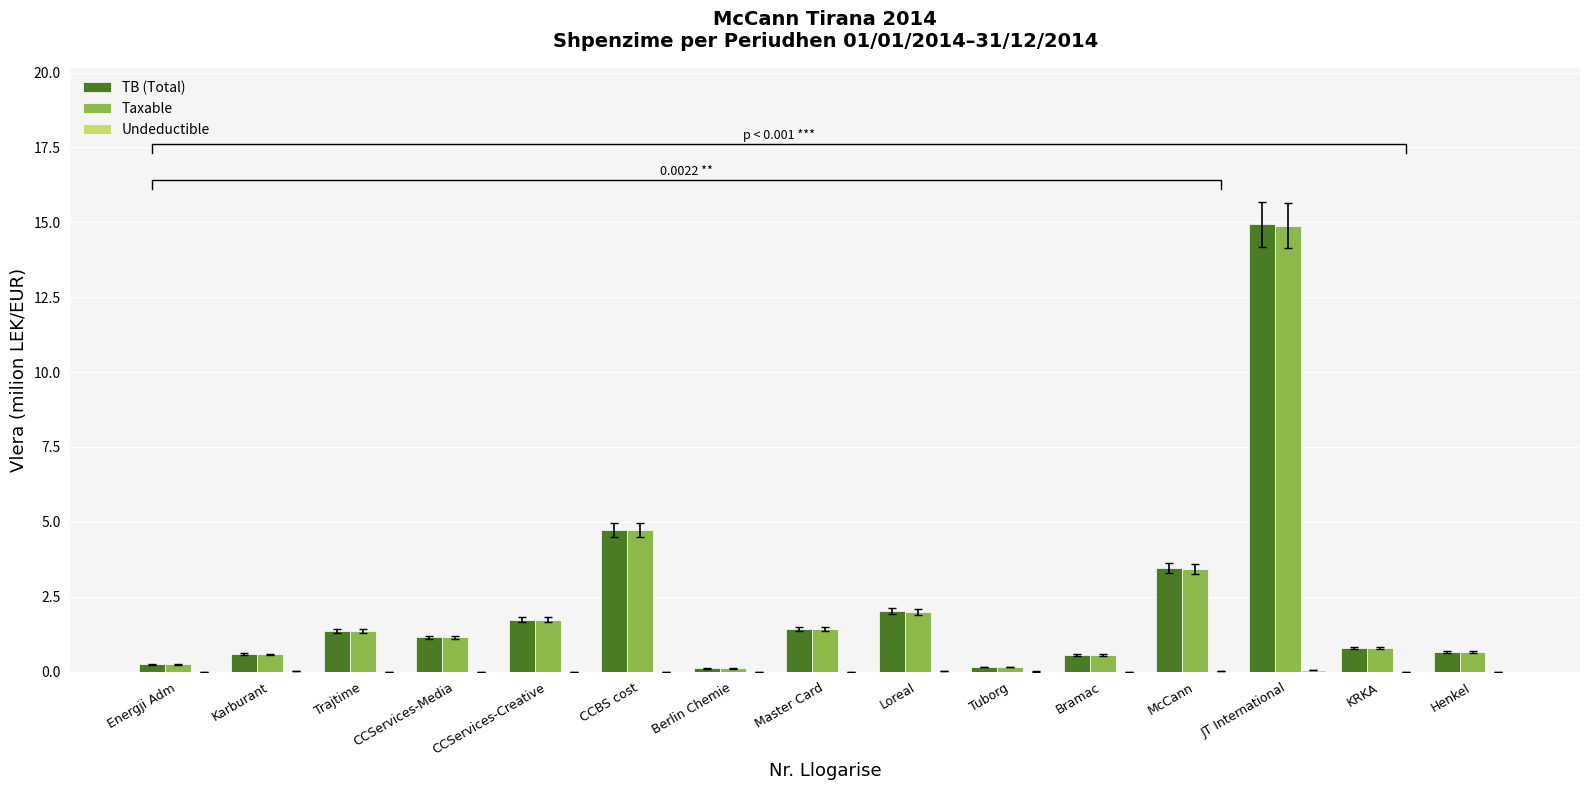

What is the spread (max minus min) of values at McCann?

3.4